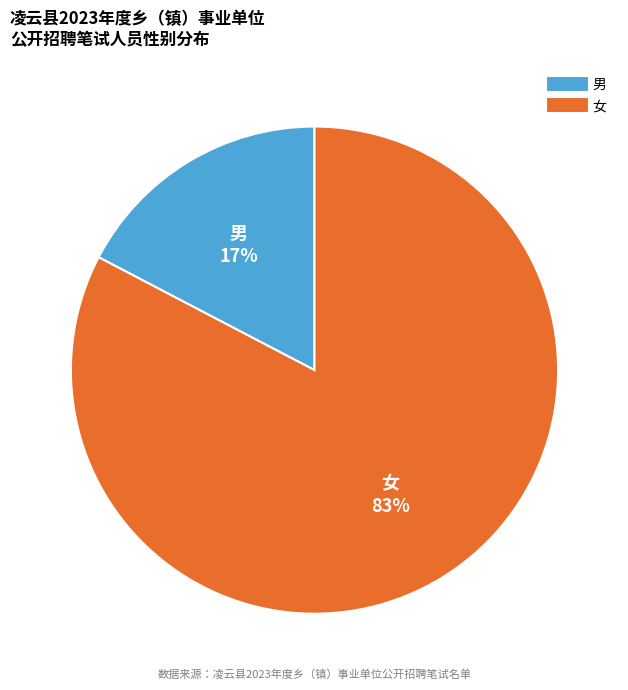

Which slice is the largest?

女